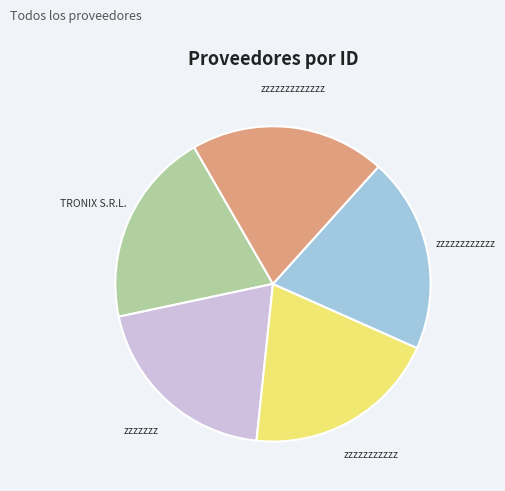

The TRONIX S.R.L. slice represents 27% of the pie. True or false?

False